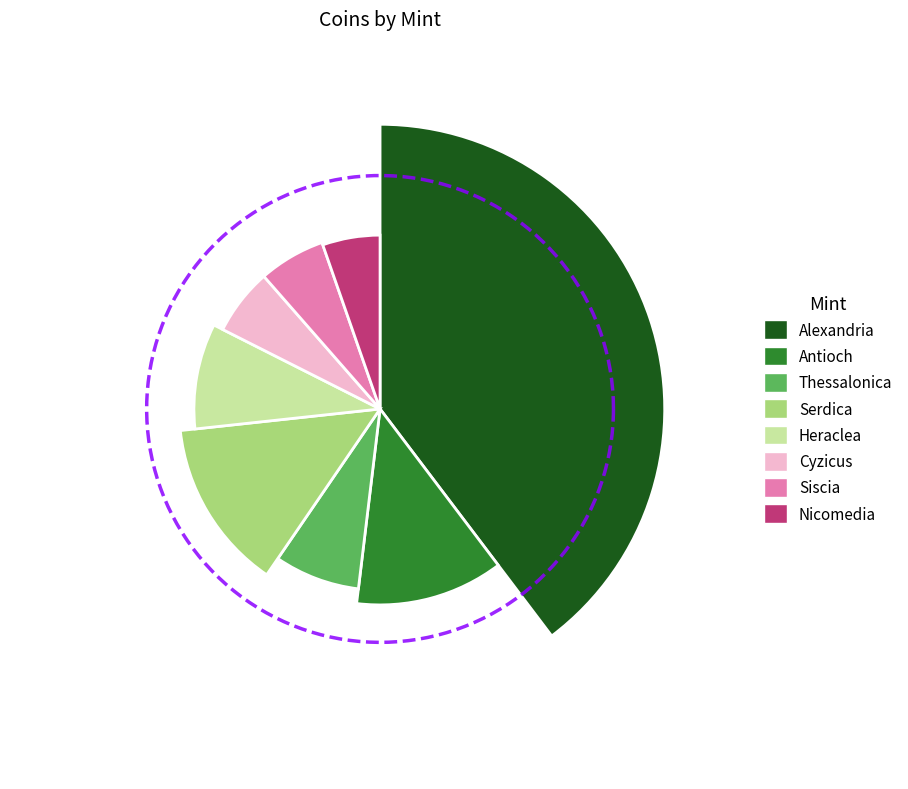

What portion of the pie excludes Thessalonica?

92.4%